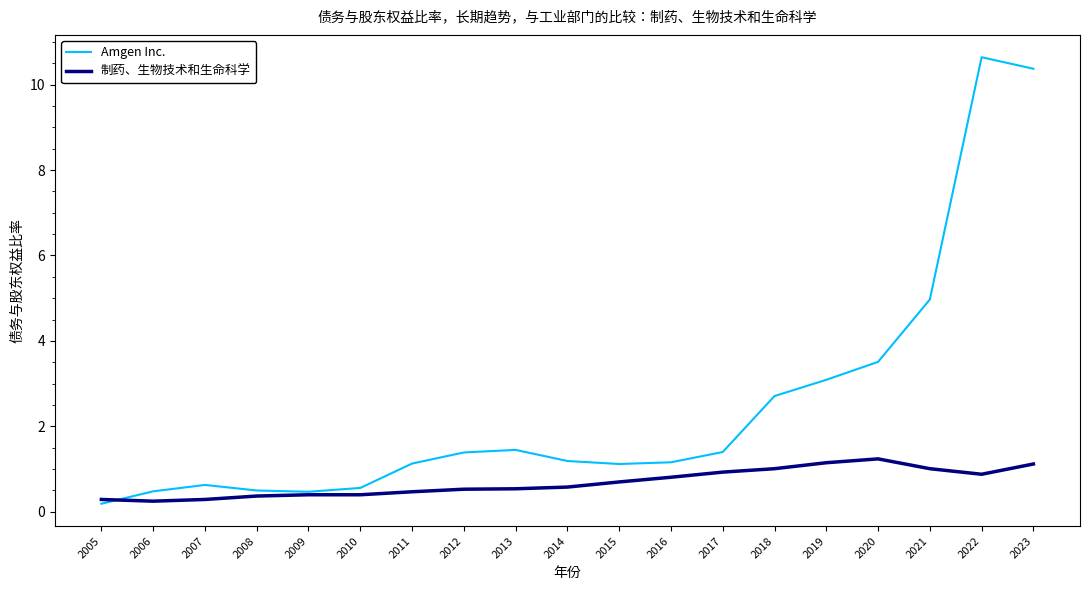

True or false: Amgen Inc. and 制药、生物技术和生命科学 intersect in this chart.

True